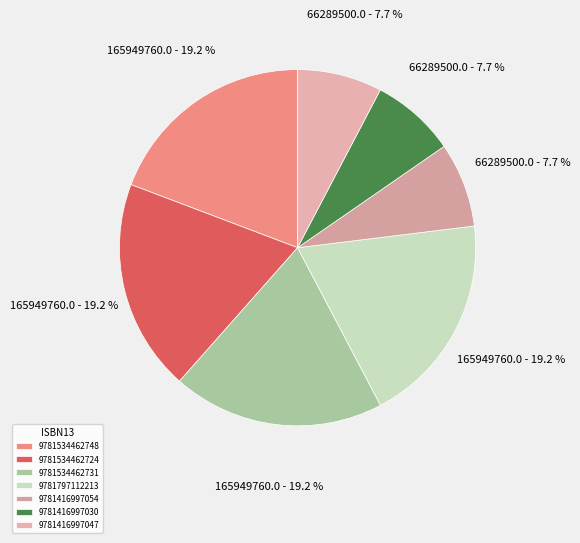

To the nearest percent, what is the combined percentage of 9781416997054 and 9781534462724?

27%